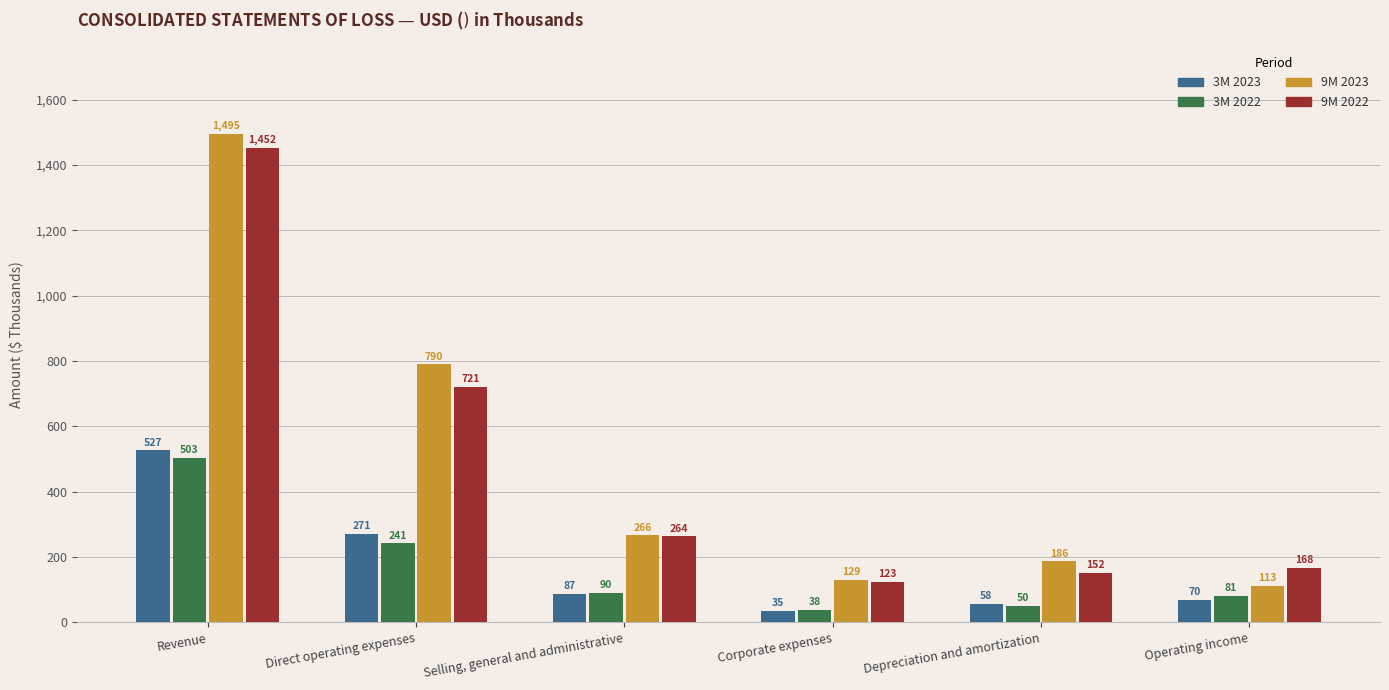

What is the maximum value shown in the chart?

1495.0